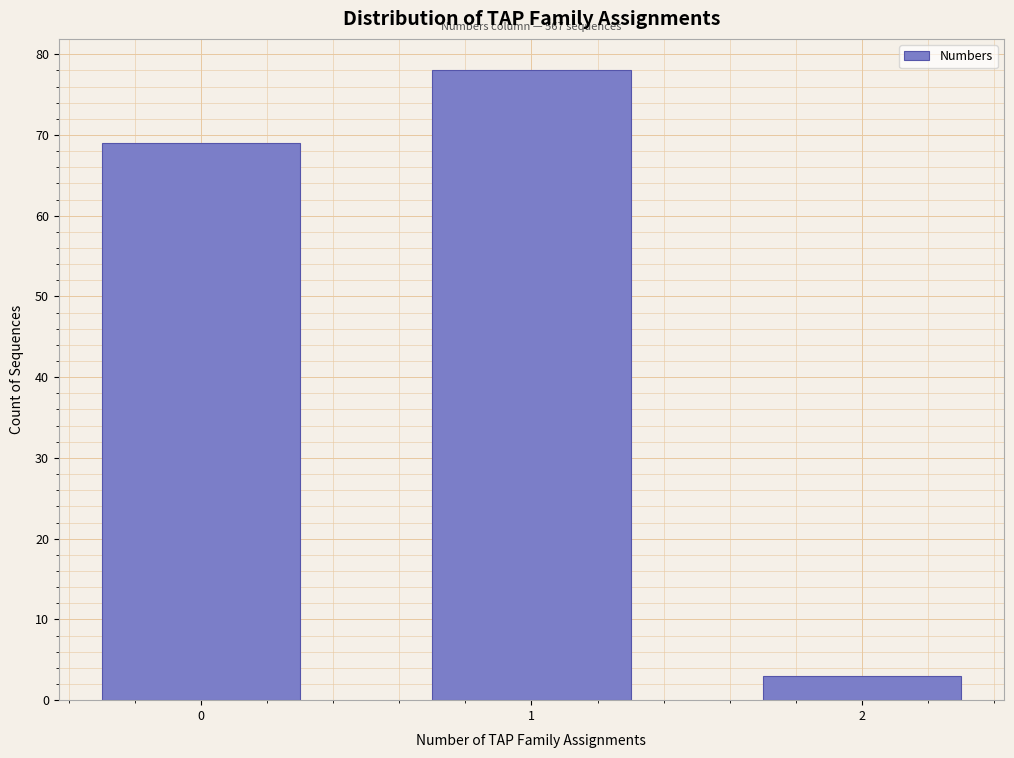

Reading left to right, transcribe all the data shown in this chart.

0=69	1=78	2=3